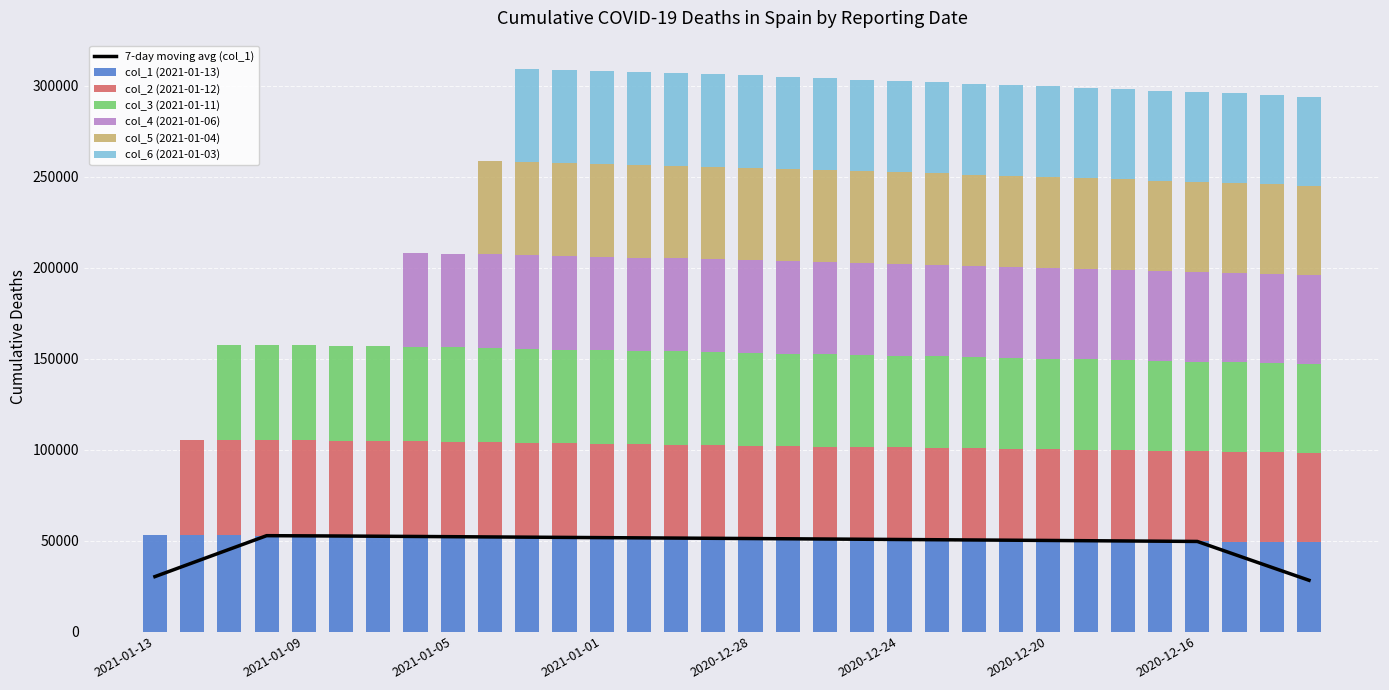

Which series has the widest spread of values?

col_2